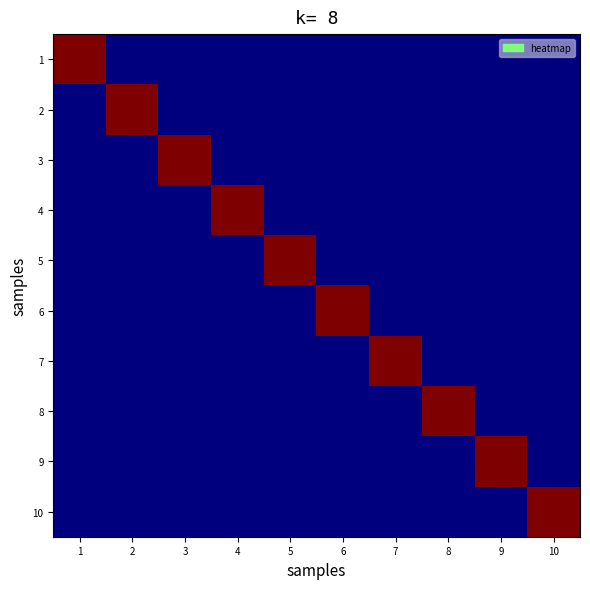

At 9, list the series in order from largest to smallest.

9, 1, 2, 3, 4, 5, 6, 7, 8, 10